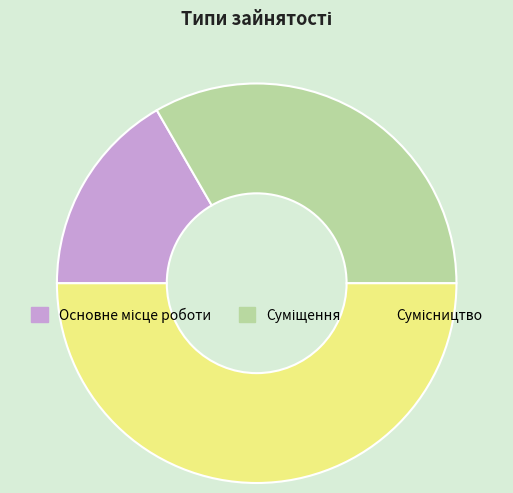

Does any single category account for the majority?

No